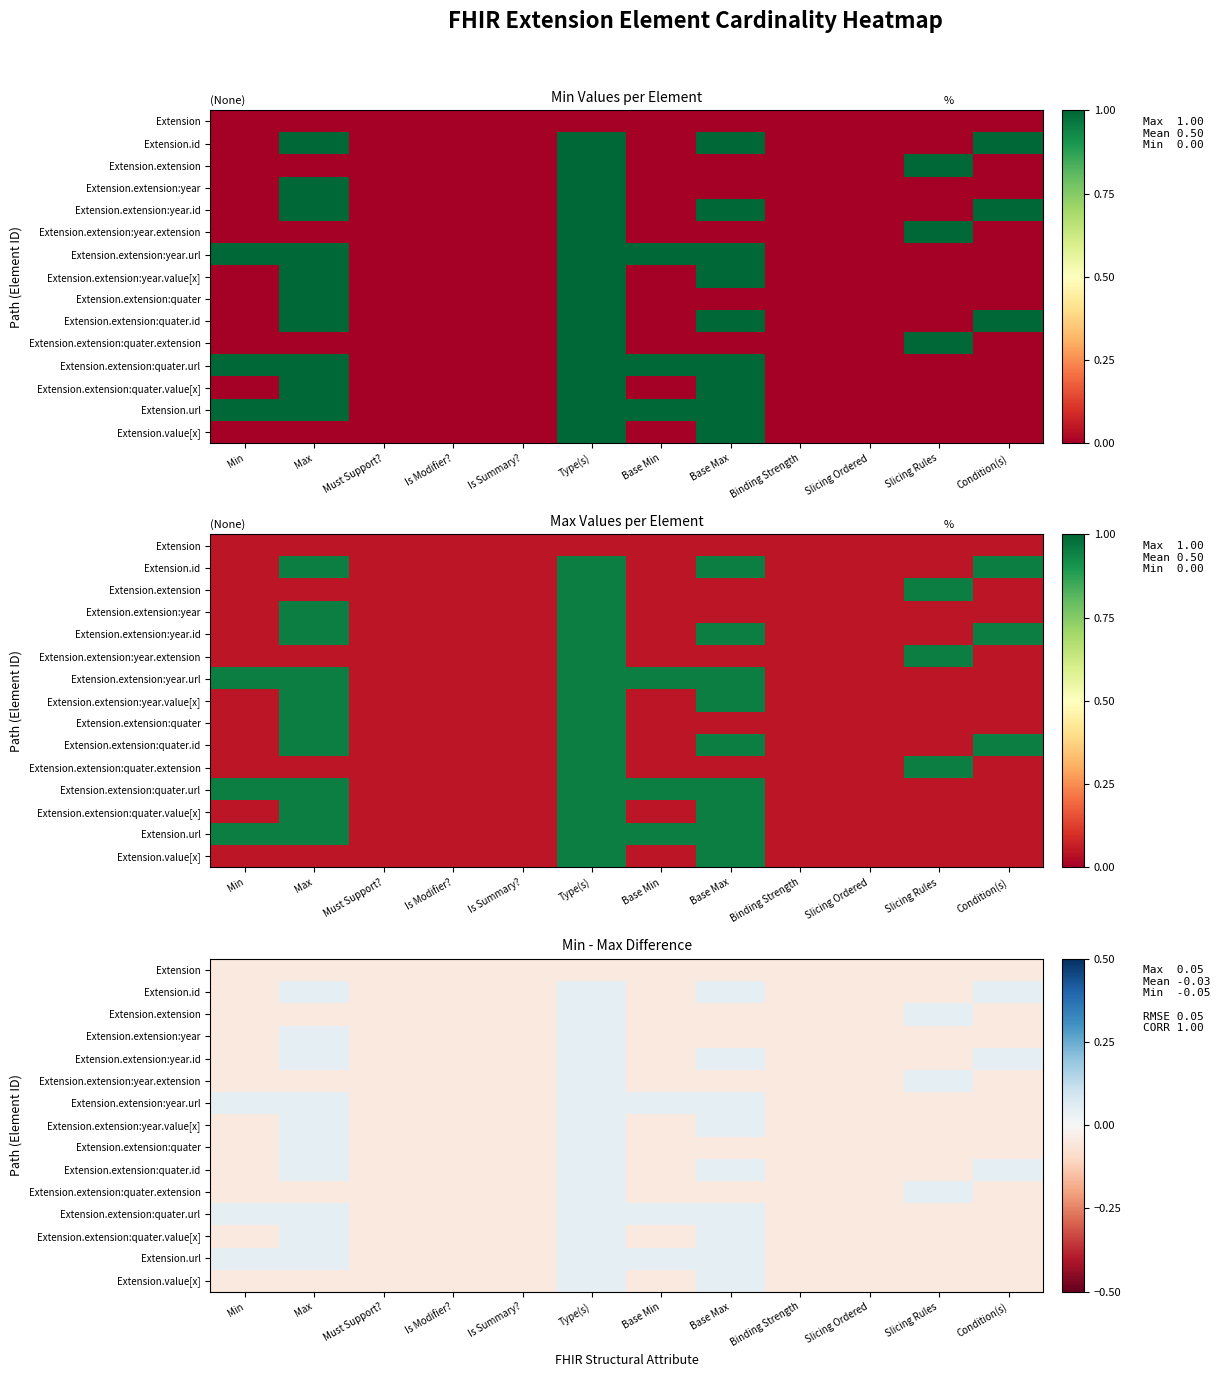

Which category has the lowest value in the Extension series?

Min